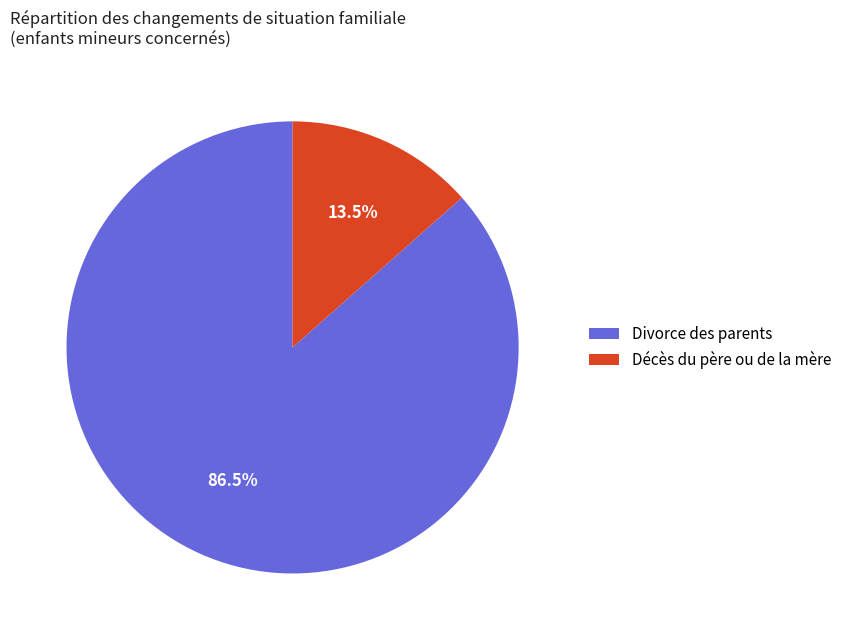

Combined, do Décès du père ou de la mère and Divorce des parents account for over 50%?

Yes